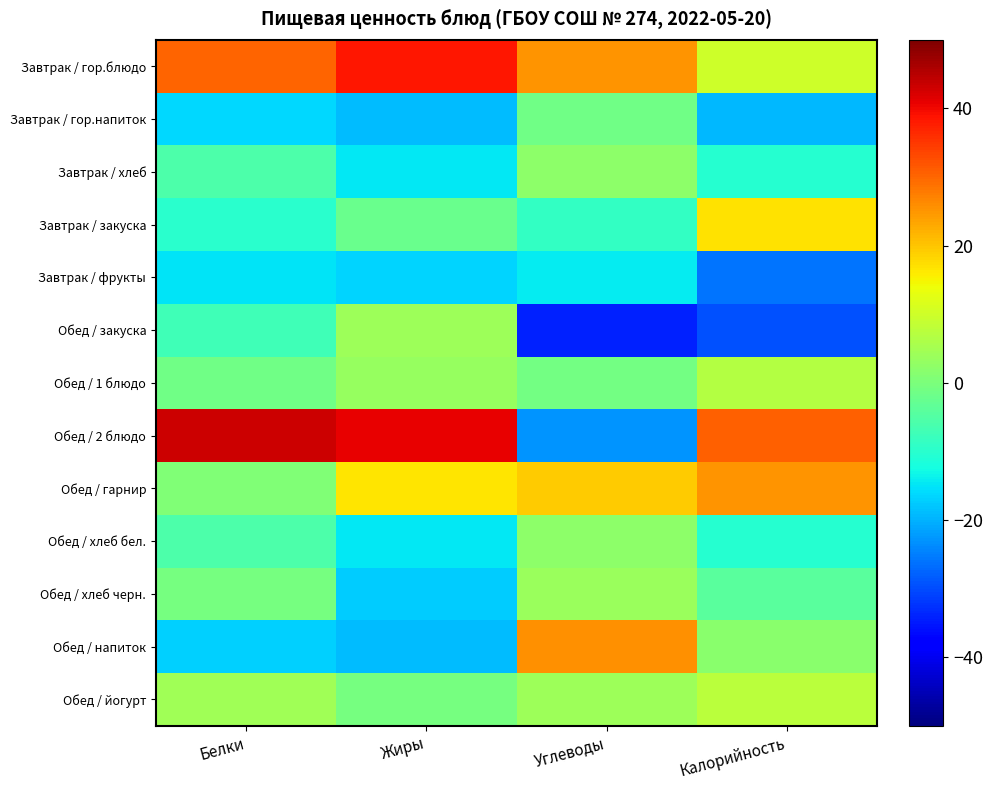

Which series has the largest range (max minus min)?

Обед / 2 блюдо